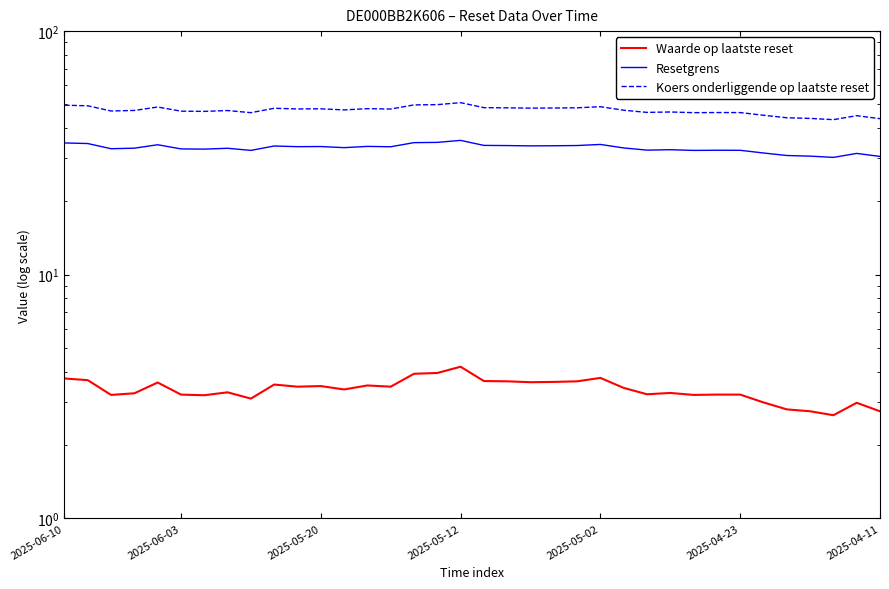

What is the difference between the highest and lowest values at 27?

43.0